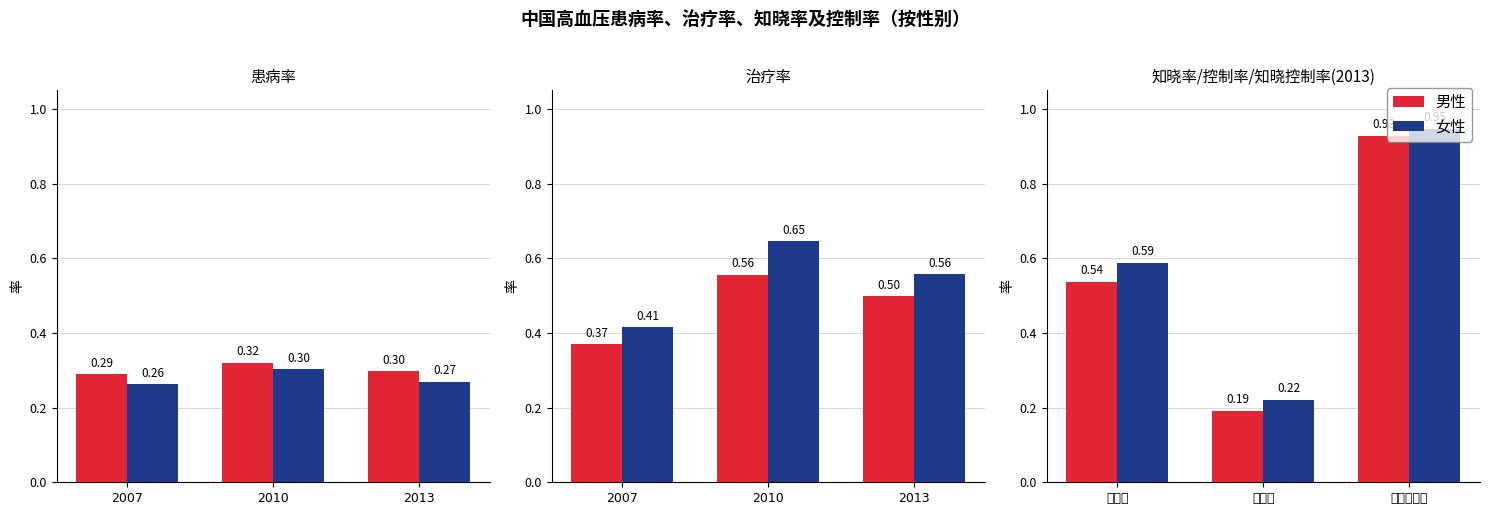

Is the value of 女性 at 知晓率 greater than the value of 男性 at 知晓率?

Yes